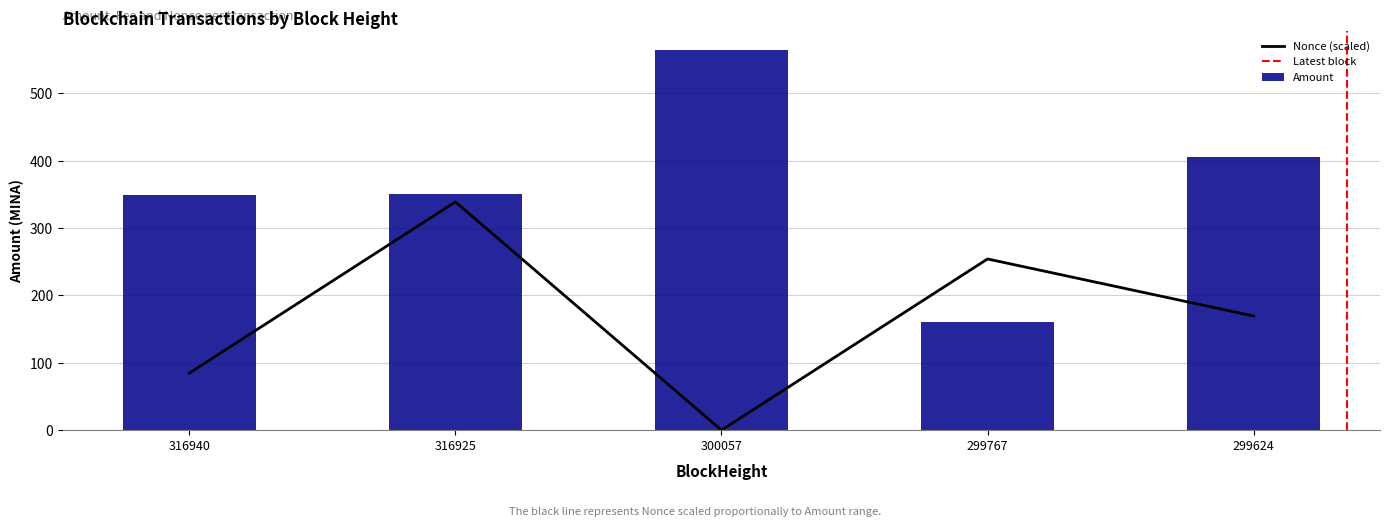

What is the difference between the maximum and second lowest values in the Amount series?

215.0